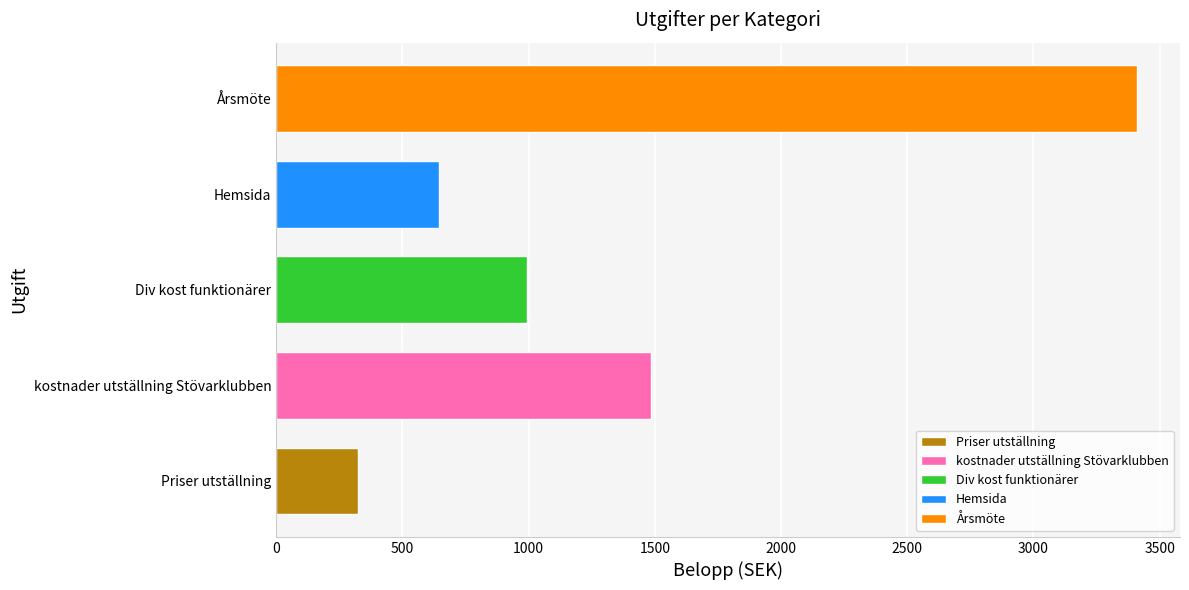

The value of 4131-Konferans/möte at Årsmöte is -918.8. True or false?

False